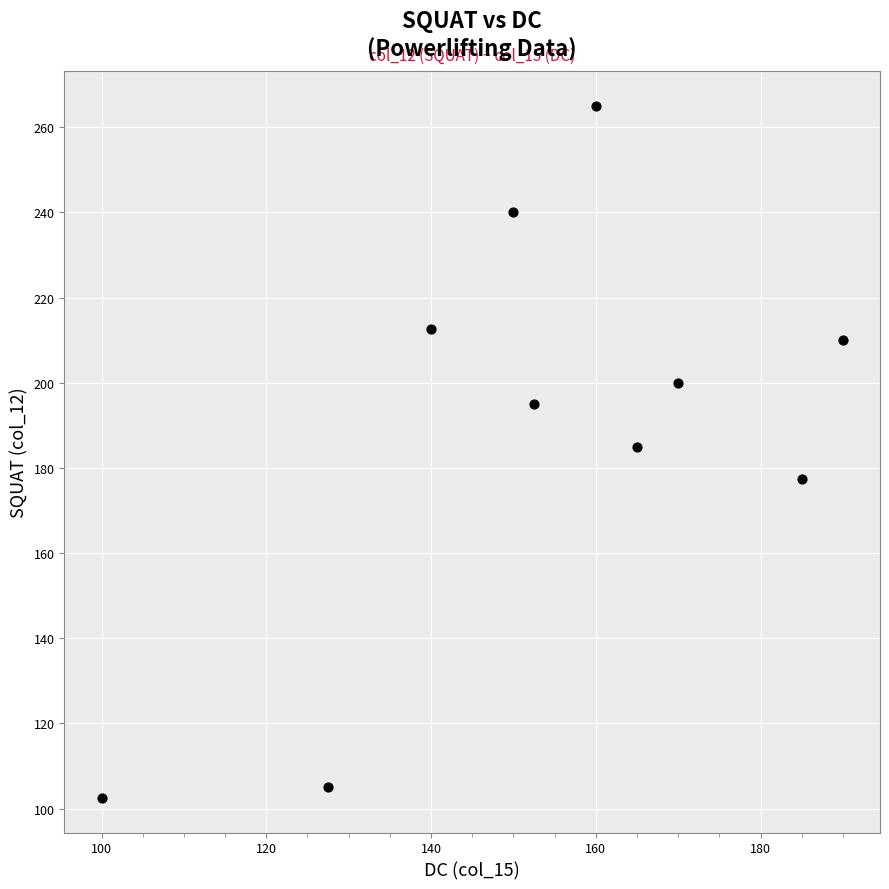

What Y value in the scatter plot is closest to 183?

185.0